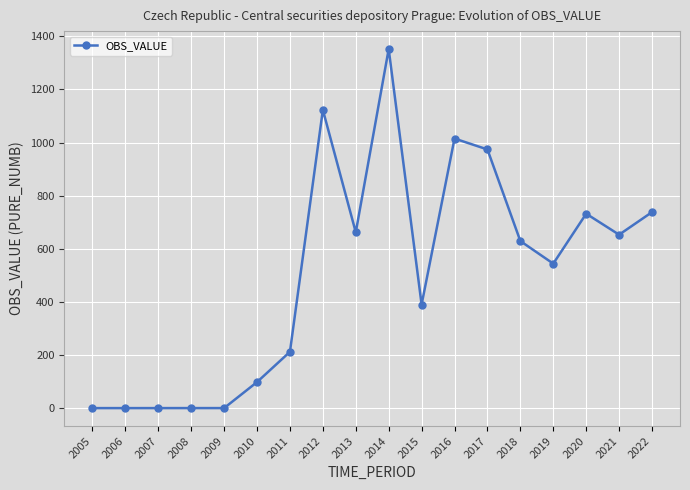

How many lines are shown in the chart?

1